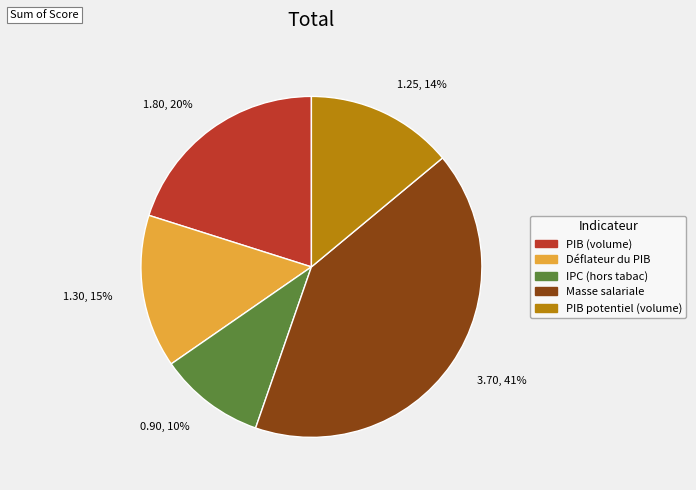

Is the sum of 3.70, 41% and 0.90, 10% greater than half?

Yes